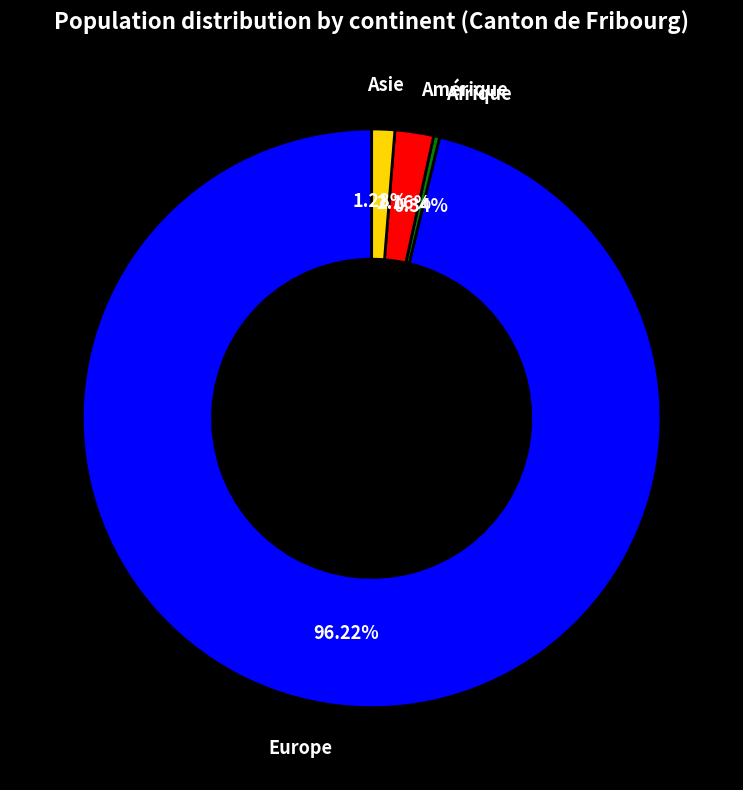

Which category accounts for the majority?

Europe